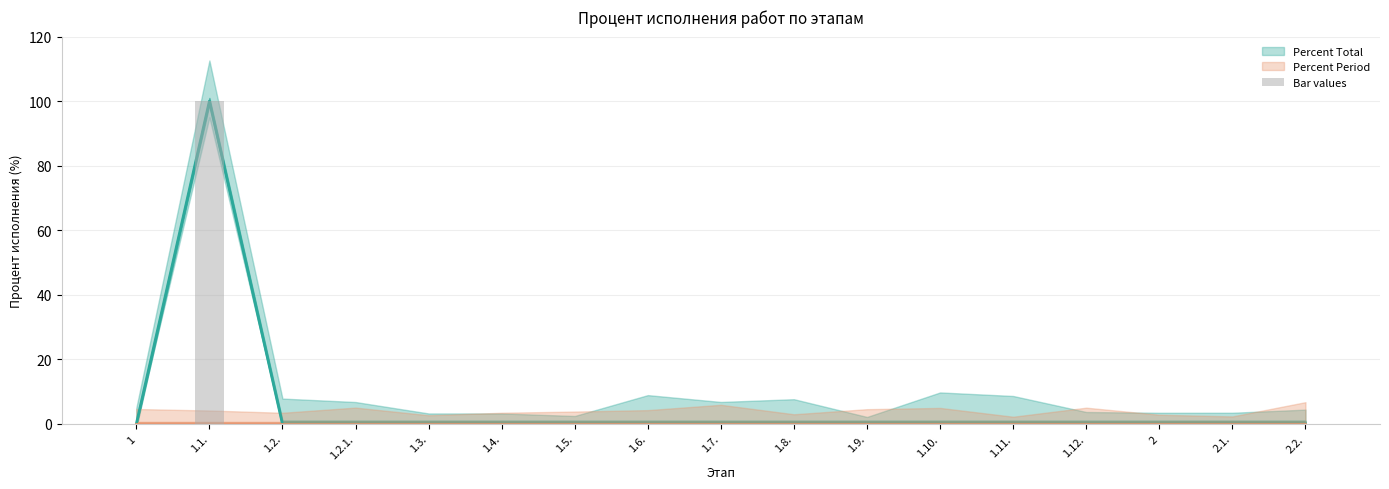

List the labels in order of value, smallest first.

1, 1.2., 1.2.1., 1.3., 1.4., 1.5., 1.6., 1.7., 1.8., 1.9., 1.10., 1.11., 1.12., 2, 2.1., 2.2., 1.1.